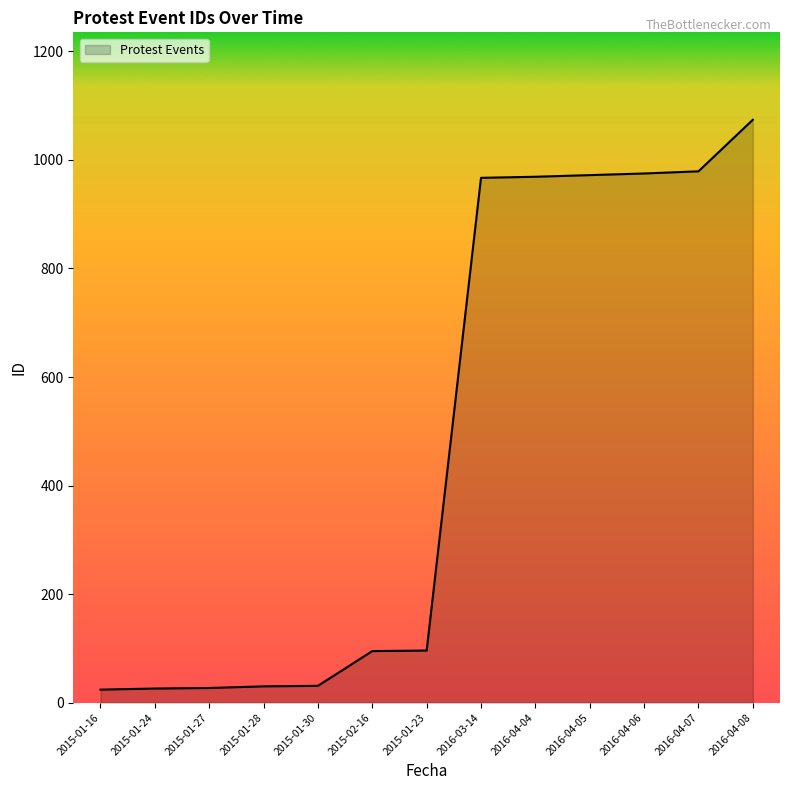

What position from the right is 2015-01-28?

10